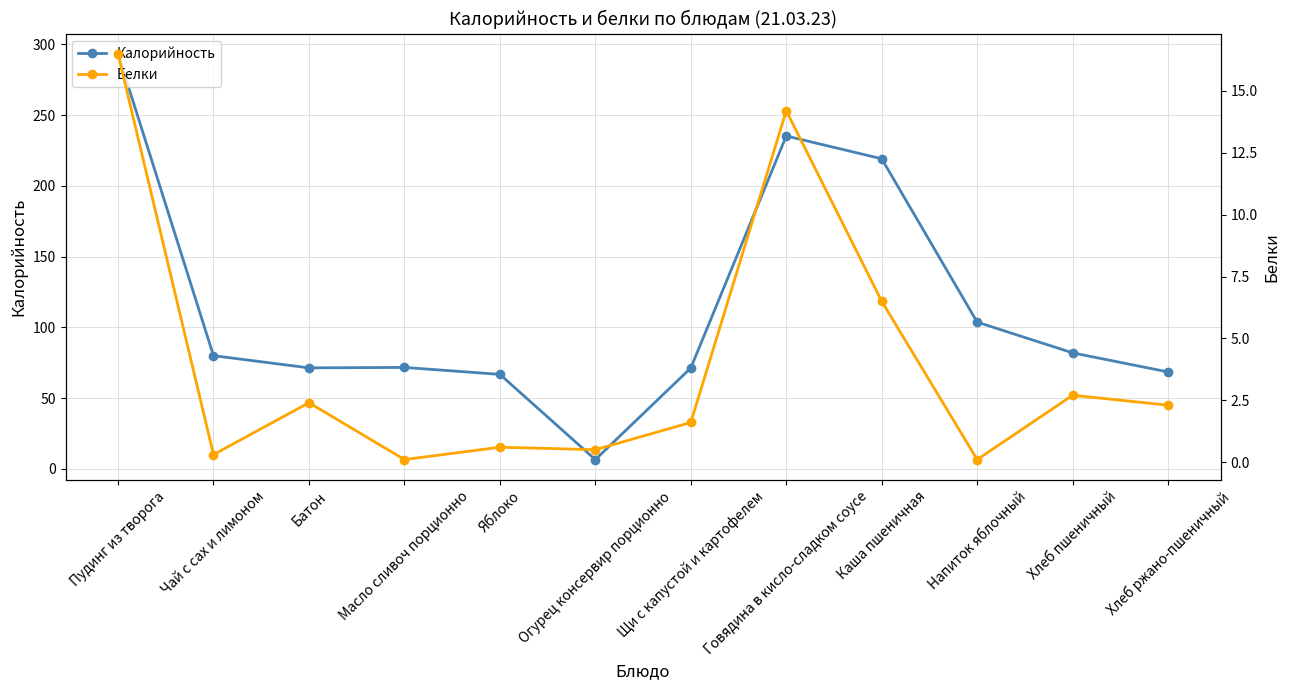

What is the label of the 12th point from the left?

Хлеб ржано-пшеничный